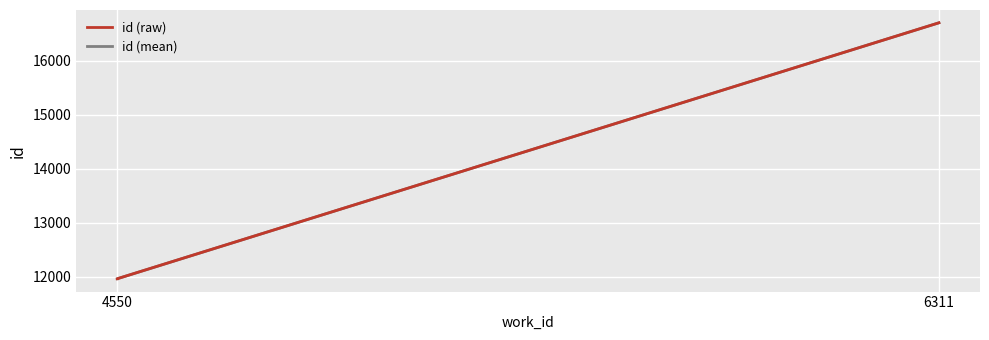

What is the difference between the values at 4550 and 6311?

4742